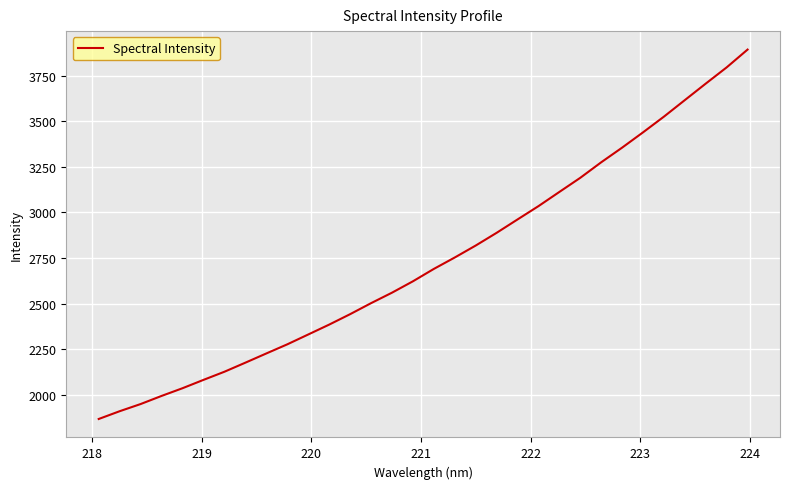

What is the greatest value displayed?

3892.3